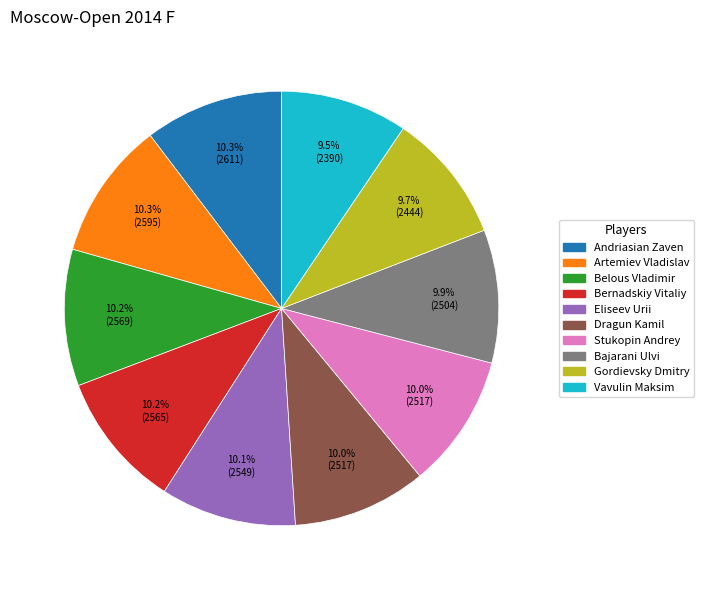

Which has a higher value, Andriasian Zaven or Gordievsky Dmitry?

Andriasian Zaven